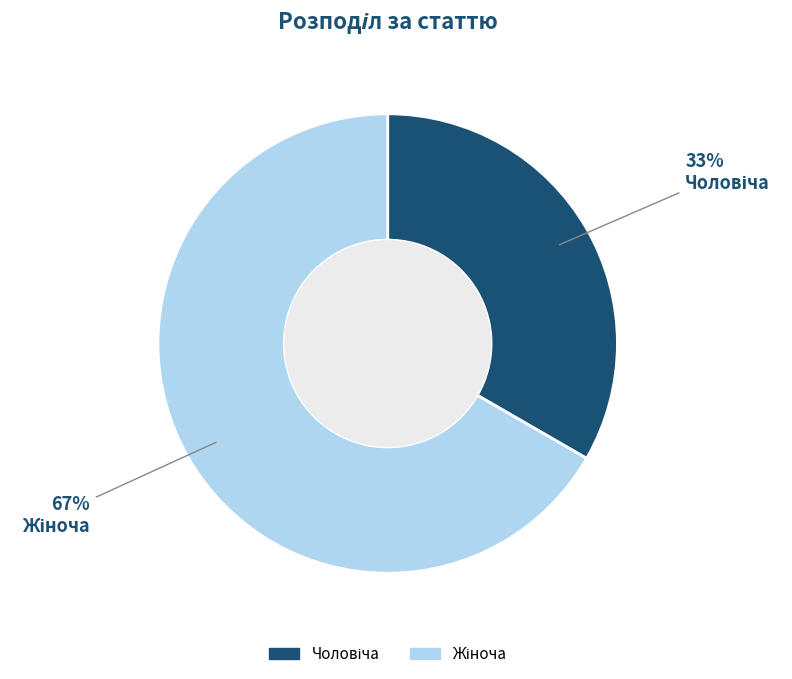

To the nearest percent, what is the average slice percentage?

50%